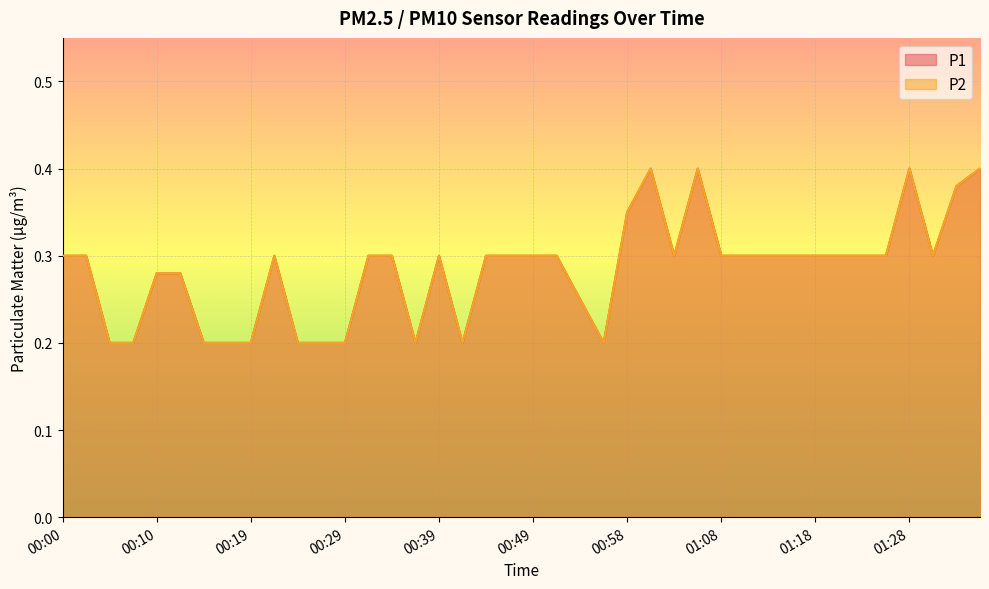

What is the label of the 29th point from the left?

01:08